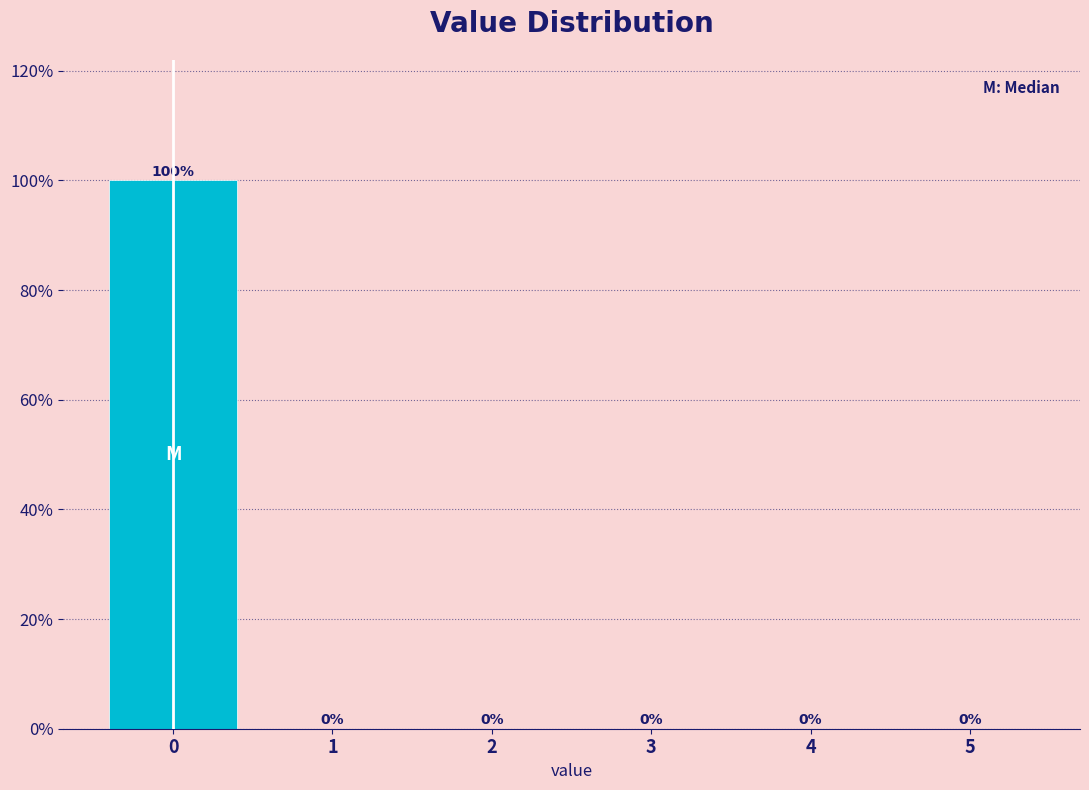

Reading left to right, list every bar in this chart as the range it spans on the x-axis followed by its height.

-0.5 to 0.5: 100
0.5 to 1.5: 0
1.5 to 2.5: 0
2.5 to 3.5: 0
3.5 to 4.5: 0
4.5 to 5.5: 0